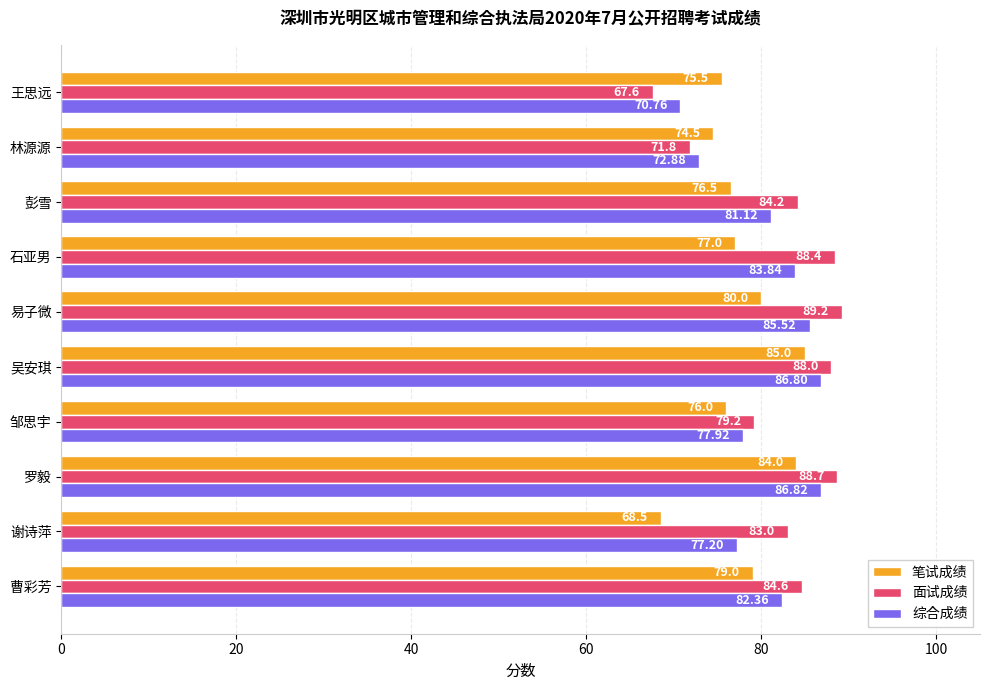

What is the difference between the maximum and minimum values in the 综合成绩 series?

16.1